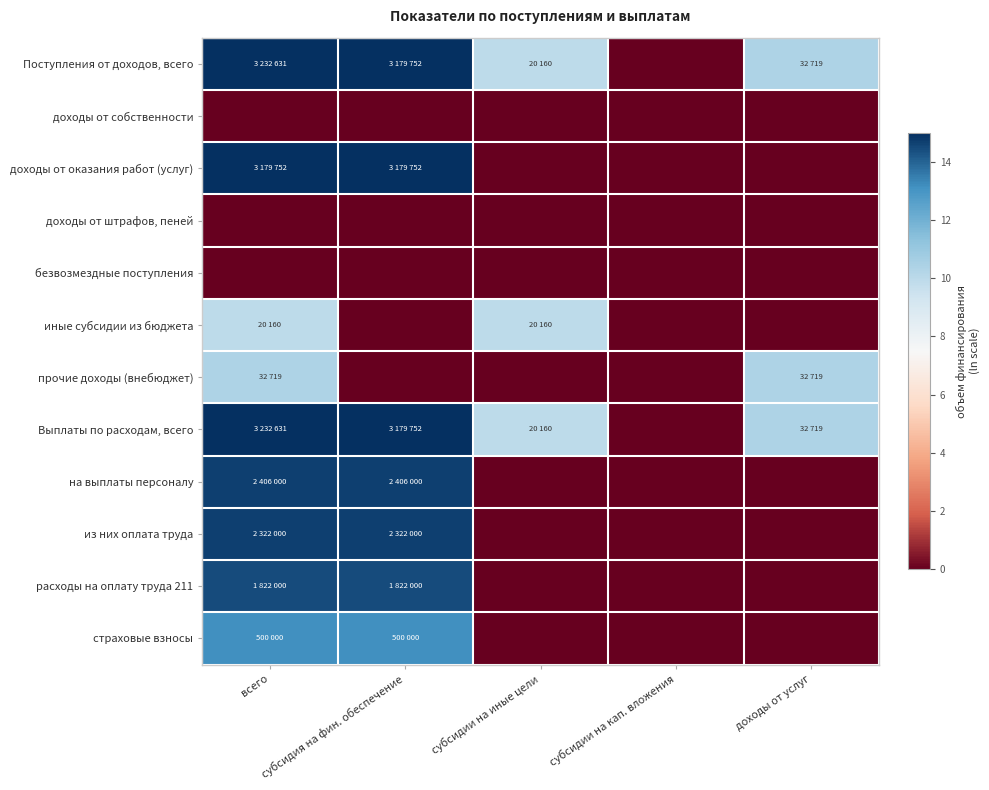

How many data points does each series have?

5